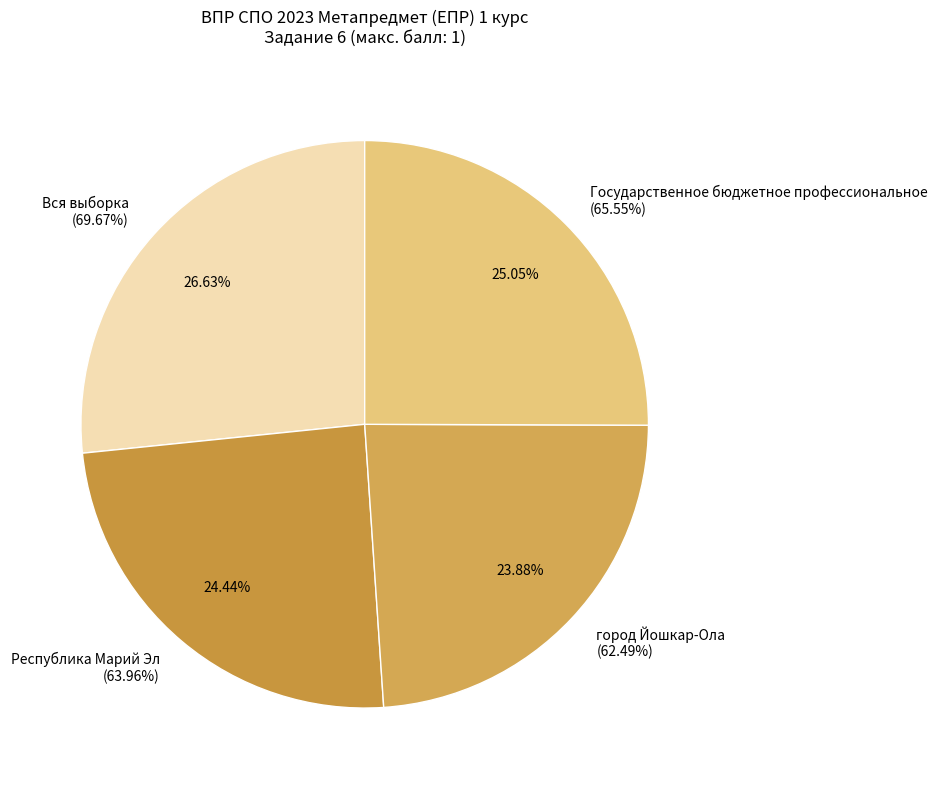

Approximately how many times larger is the value at Государственное бюджетное профессиональное compared to Республика Марий Эл?

1.0